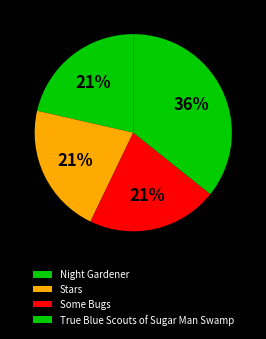

What is the change in value from Stars to True Blue Scouts of Sugar Man Swamp?

+2